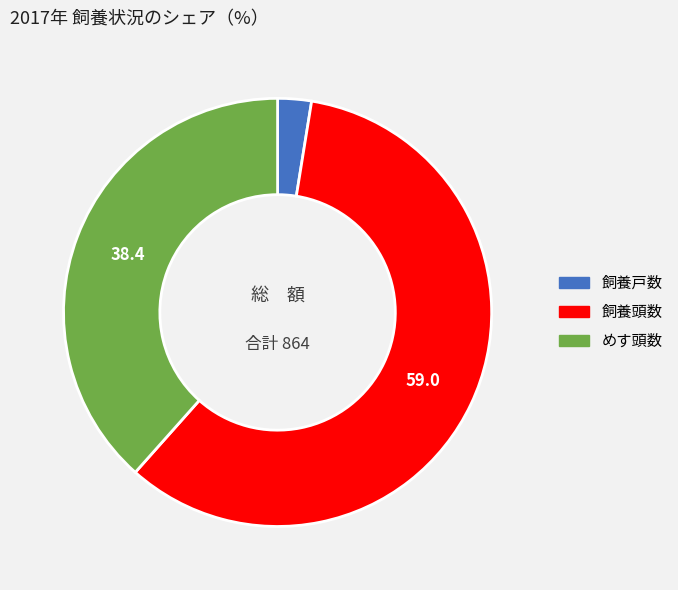

Does めす頭数 account for over 50% of the chart?

No